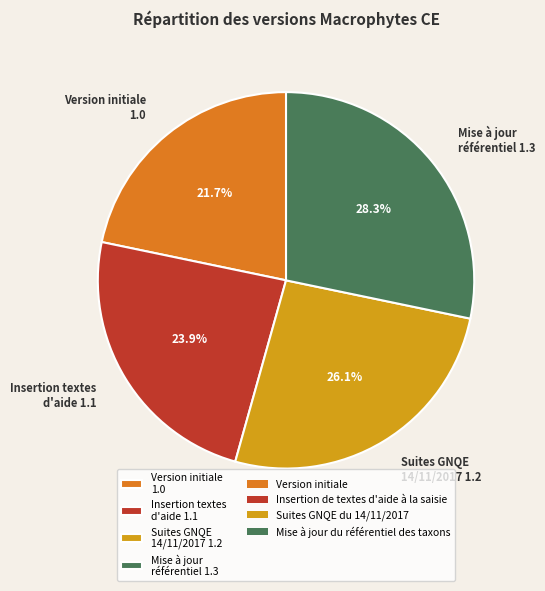

Approximately how many times larger is the value at Mise à jour référentiel 1.3 compared to Suites GNQE 14/11/2017 1.2?

1.1